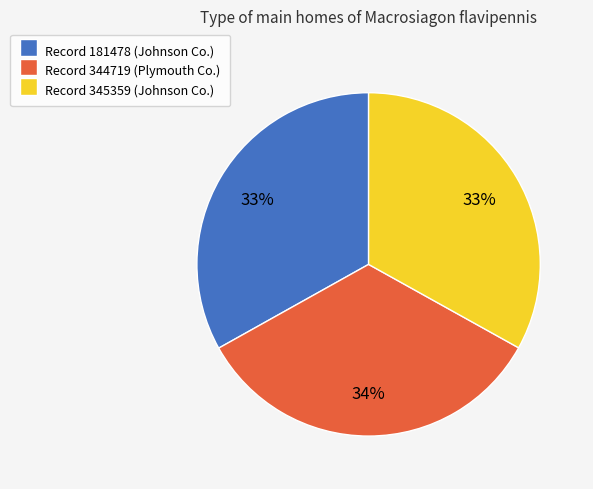

To the nearest percent, what is the difference between the largest and smallest slice percentages?

1%